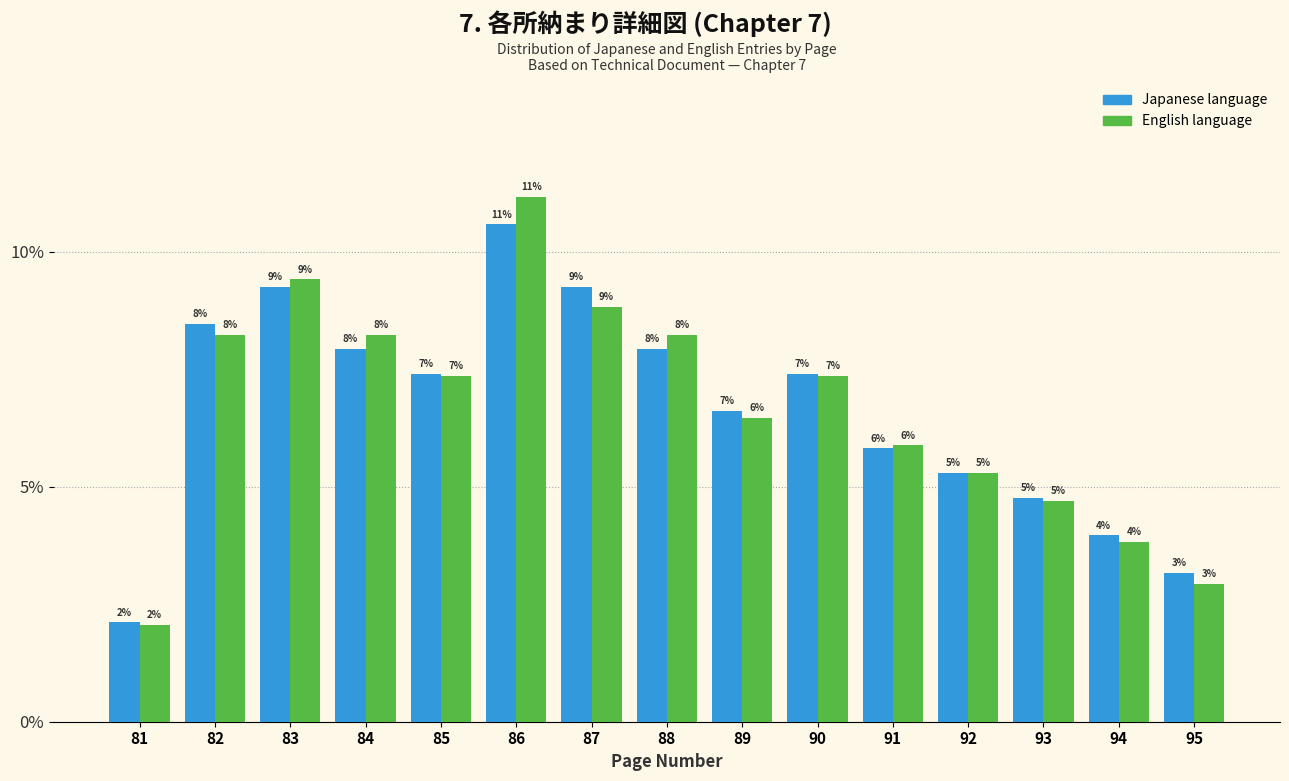

Does the chart contain any negative values?

No